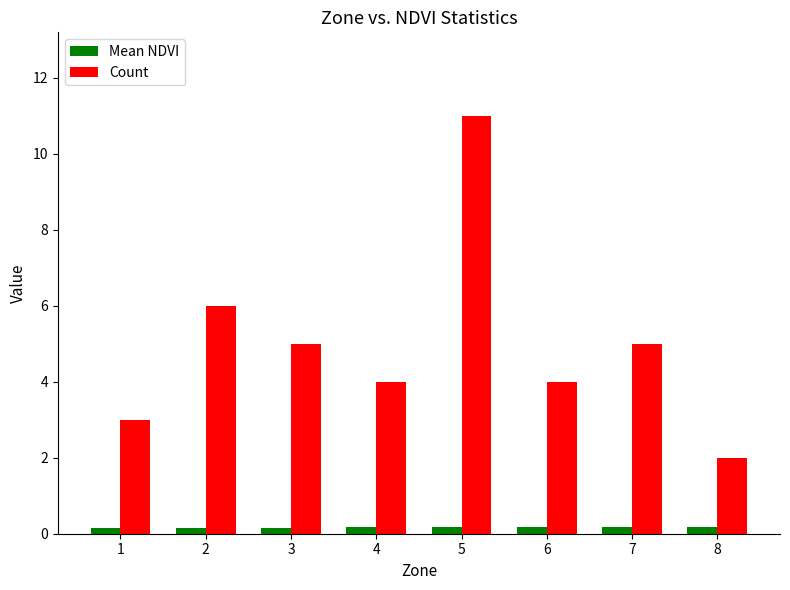

Rank the series at 4 from highest to lowest value.

Count, Mean NDVI